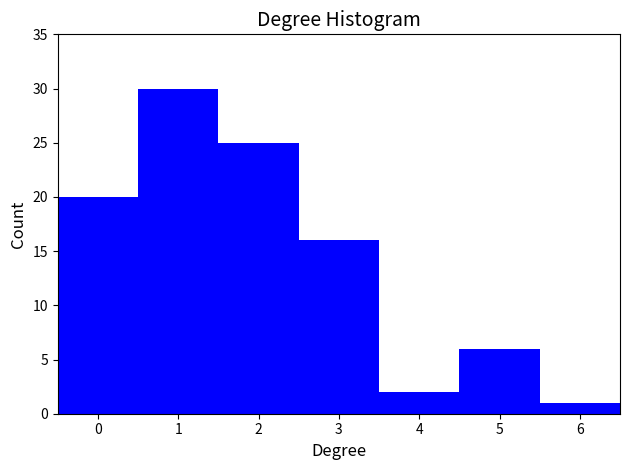

Reading left to right, transcribe this chart: for each bar, give the range it covers on the x-axis and its height. The values are not printed on the chart, so give them approximately, as read against the axis.

-0.5 to 0.5: 20
0.5 to 1.5: 30
1.5 to 2.5: 25
2.5 to 3.5: 16
3.5 to 4.5: 2
4.5 to 5.5: 6
5.5 to 6.5: 1